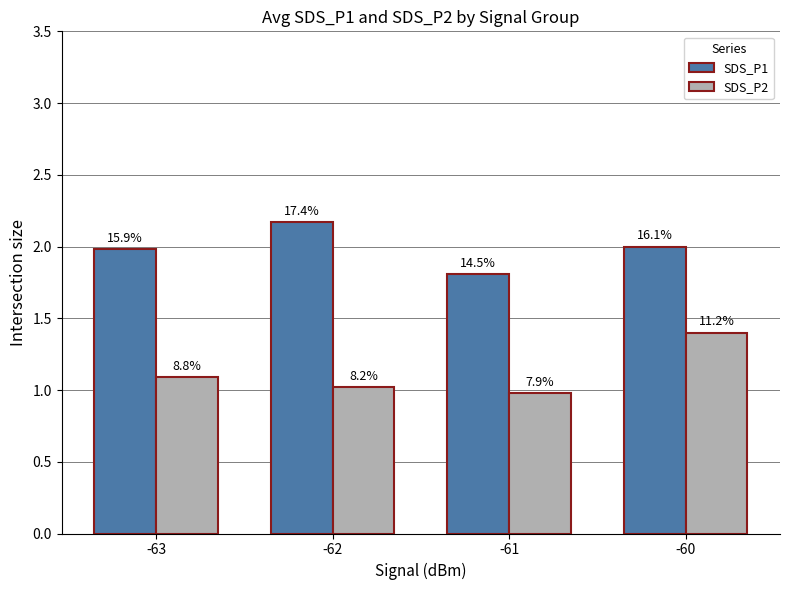

What are all the series names shown in the legend?

SDS_P1, SDS_P2